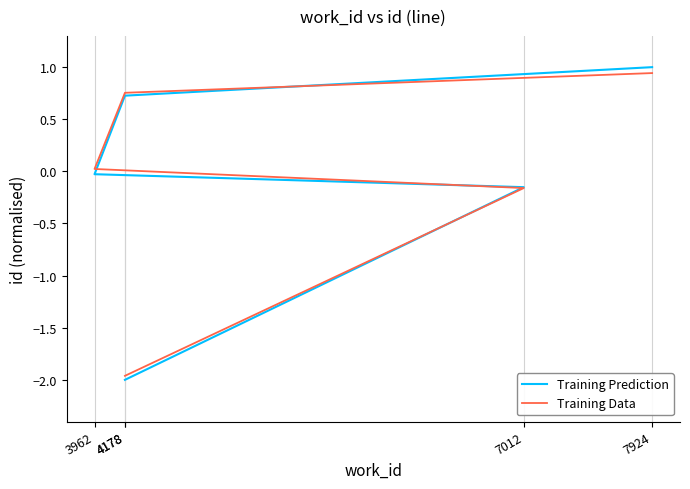

What is the average value of the Training Prediction series?

-0.1